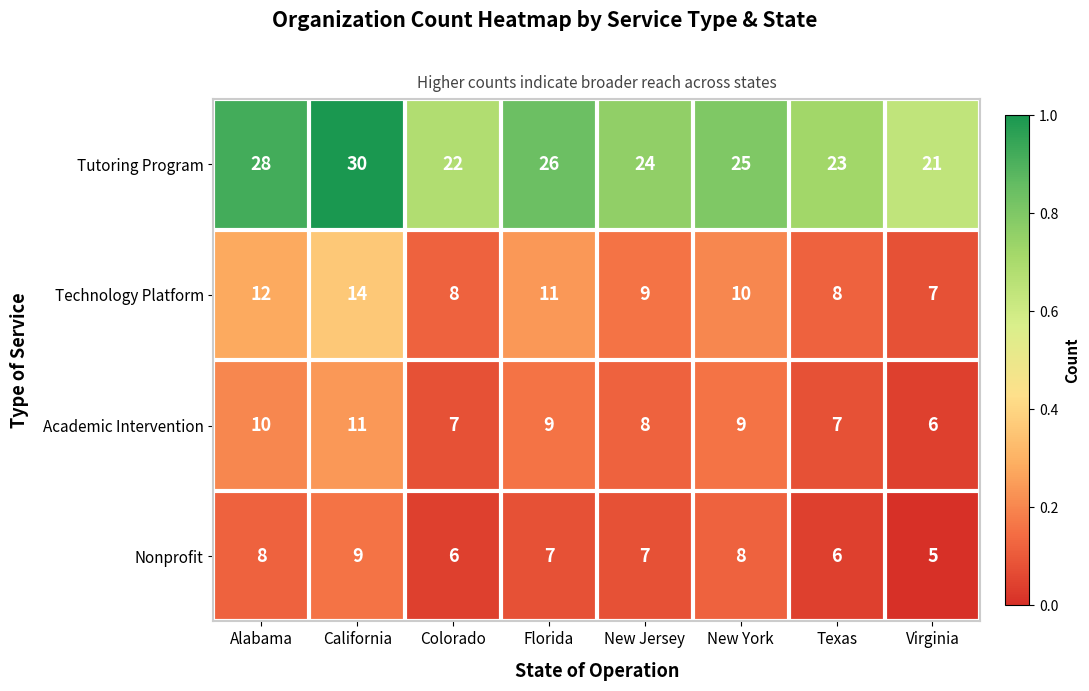

Rank the series at New York from lowest to highest value.

Nonprofit, Academic Intervention, Technology Platform, Tutoring Program